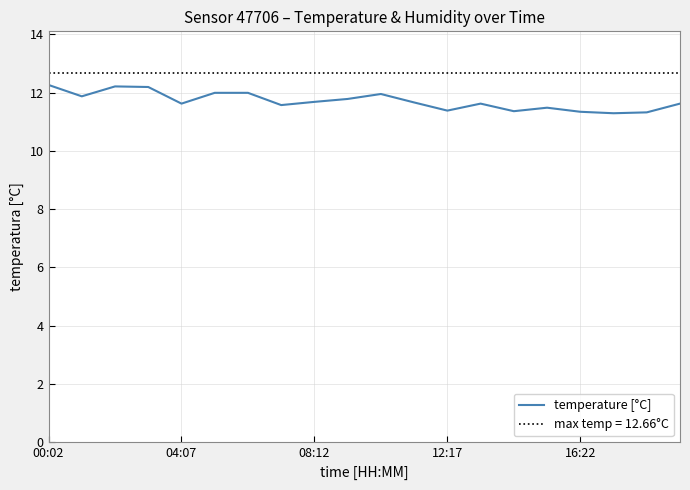

Is it true that temperature [°C] equals 11.4 at 12:17?

True